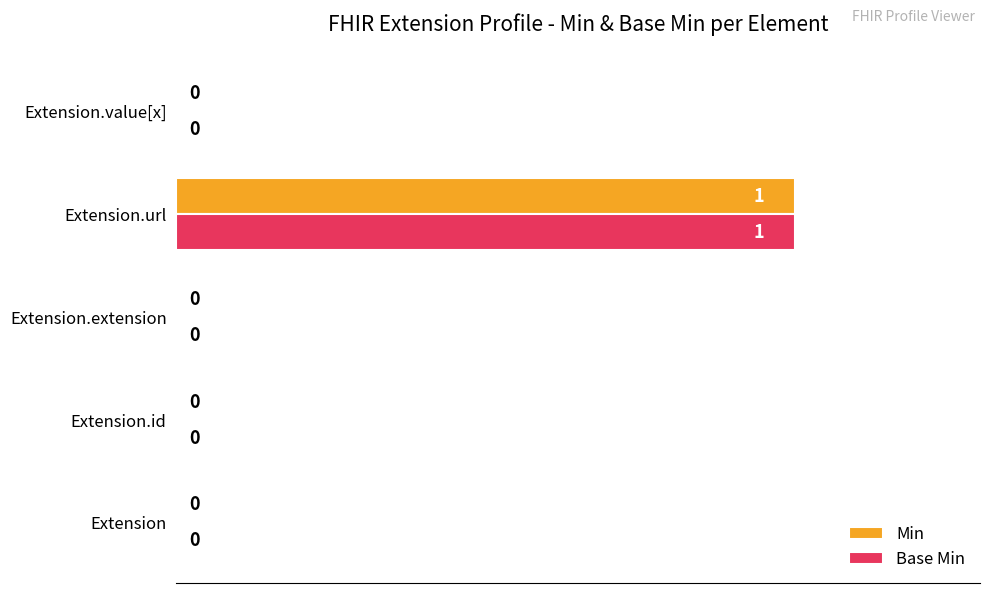

True or false: Min has a value of 1 at Extension.extension.

False